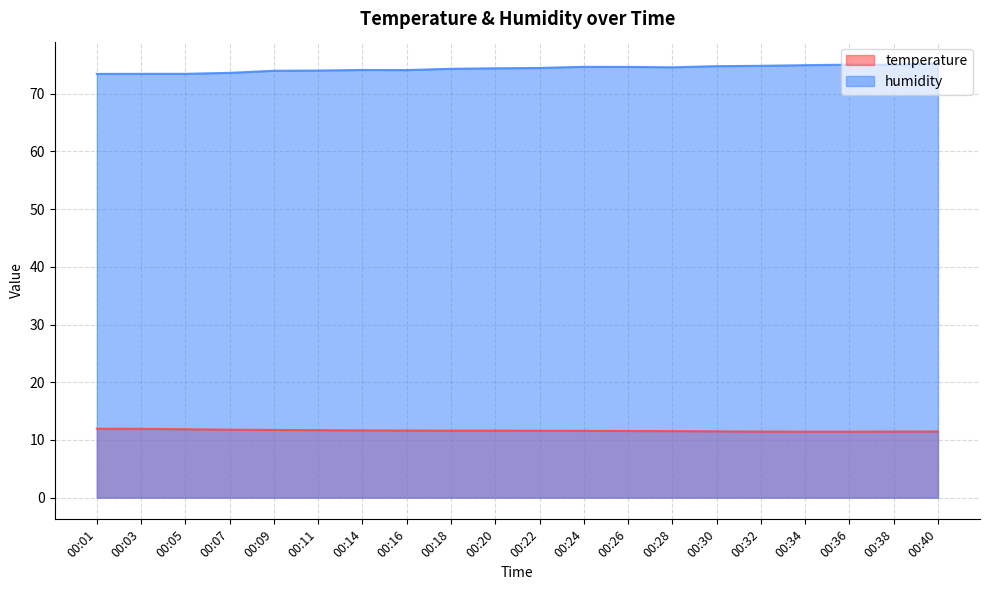

What is the value of the humidity point at the 4th from the left?

73.6